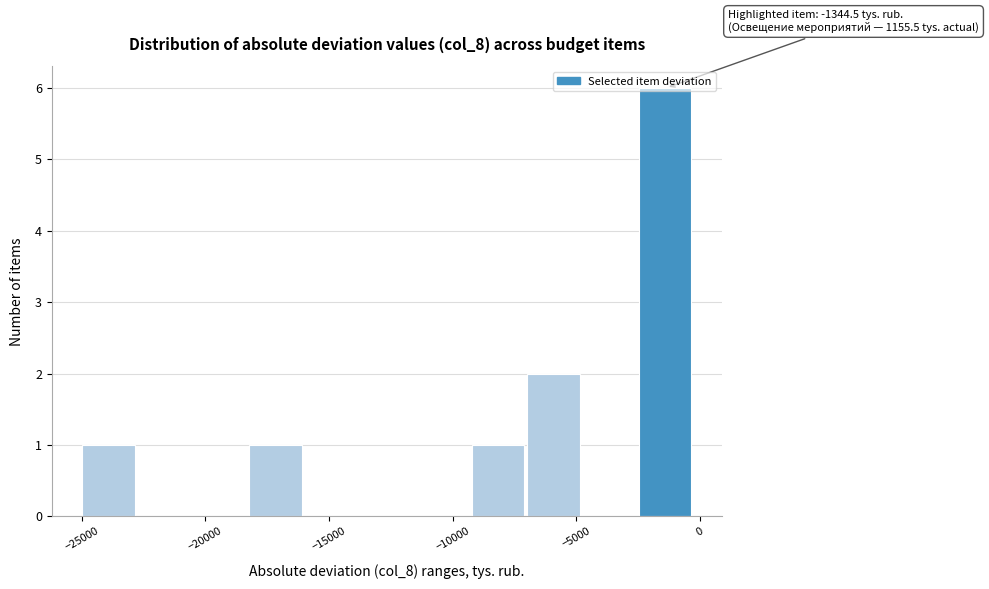

Over which range of the x-axis is the bar tallest?

-2500 to 0